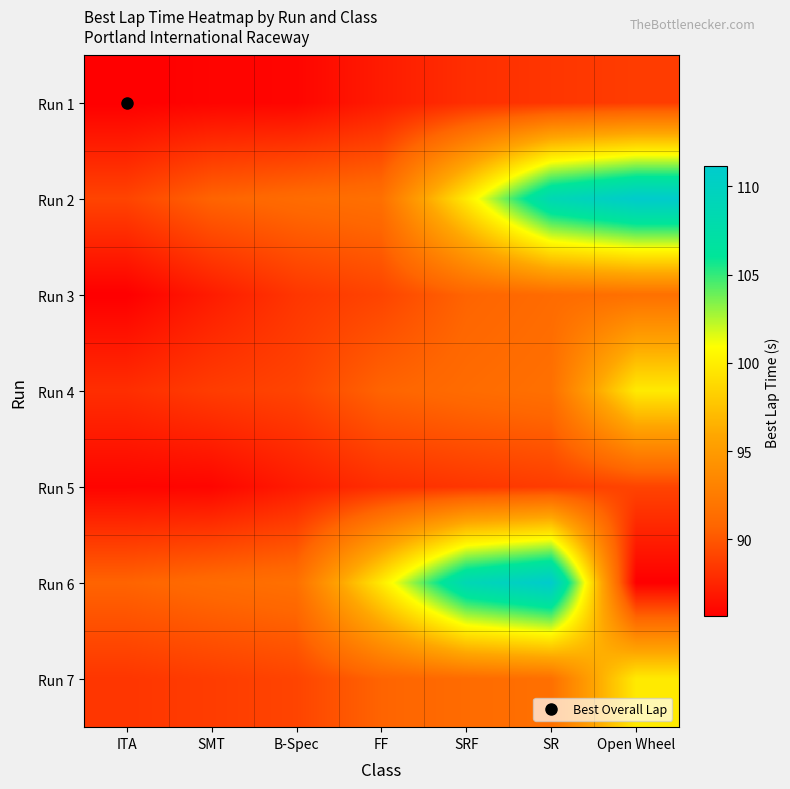

At which category does the chart reach its minimum across all series?

ITA